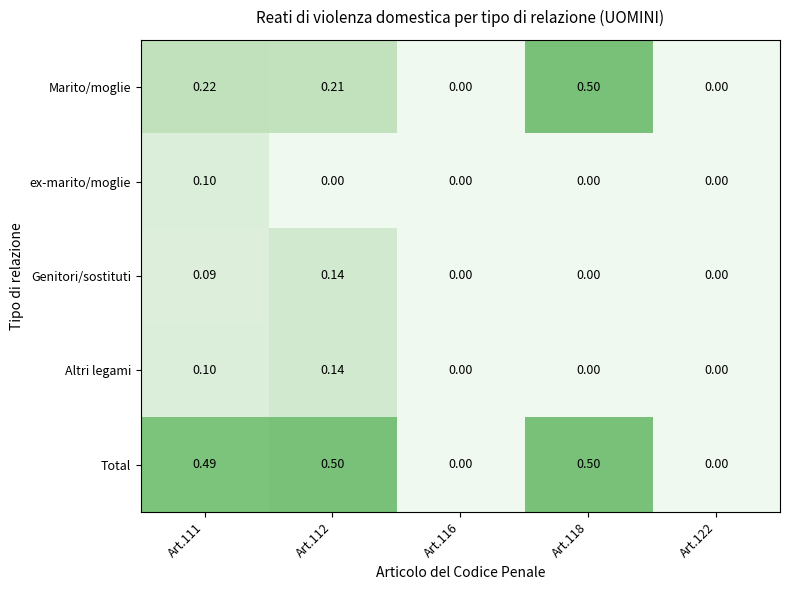

Is the value of Genitori/sostituti at Art.111 greater than the value of ex-marito/moglie at Art.116?

Yes